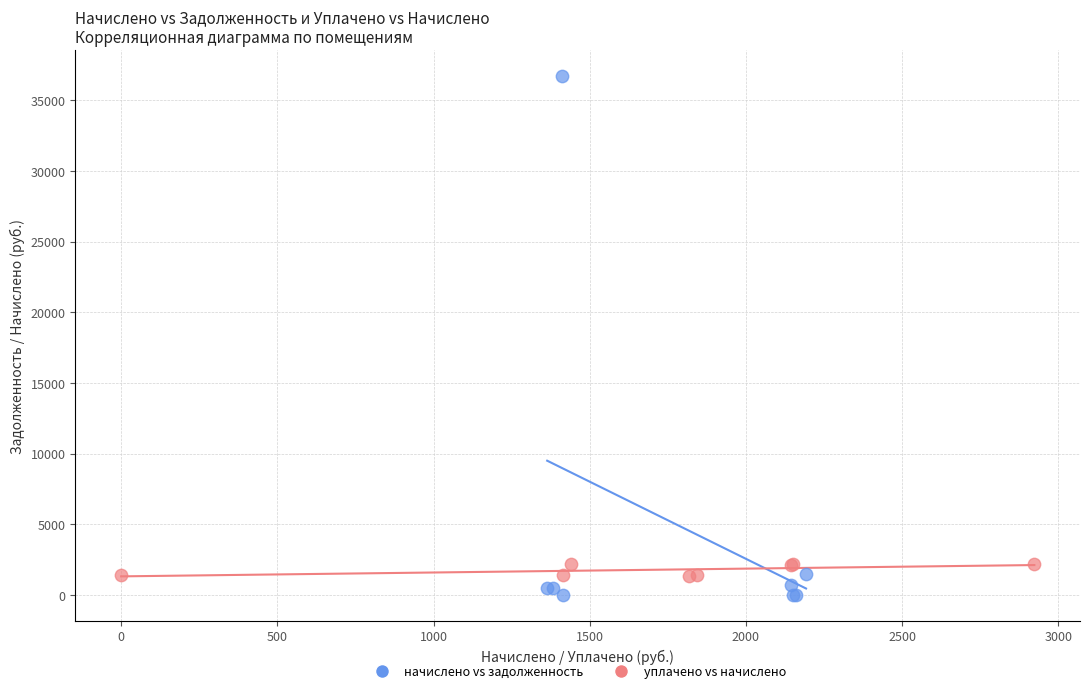

Which series has the widest spread of Y values?

начислено vs задолженность